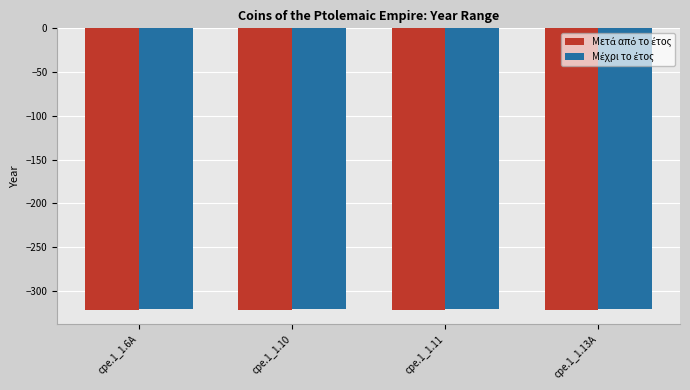

What is the total value across all series at cpe.1_1.11?

-643